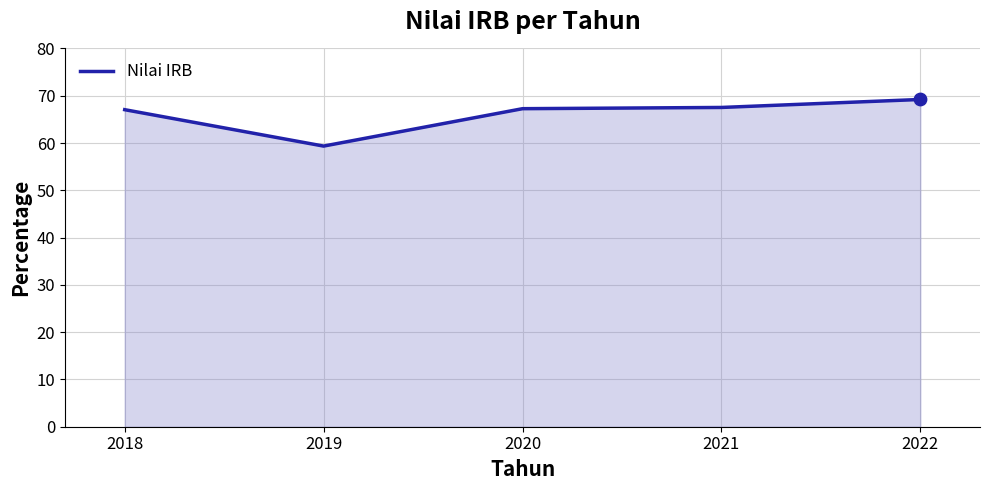

Approximately how many times larger is the value at 2022 compared to 2021?

1.0